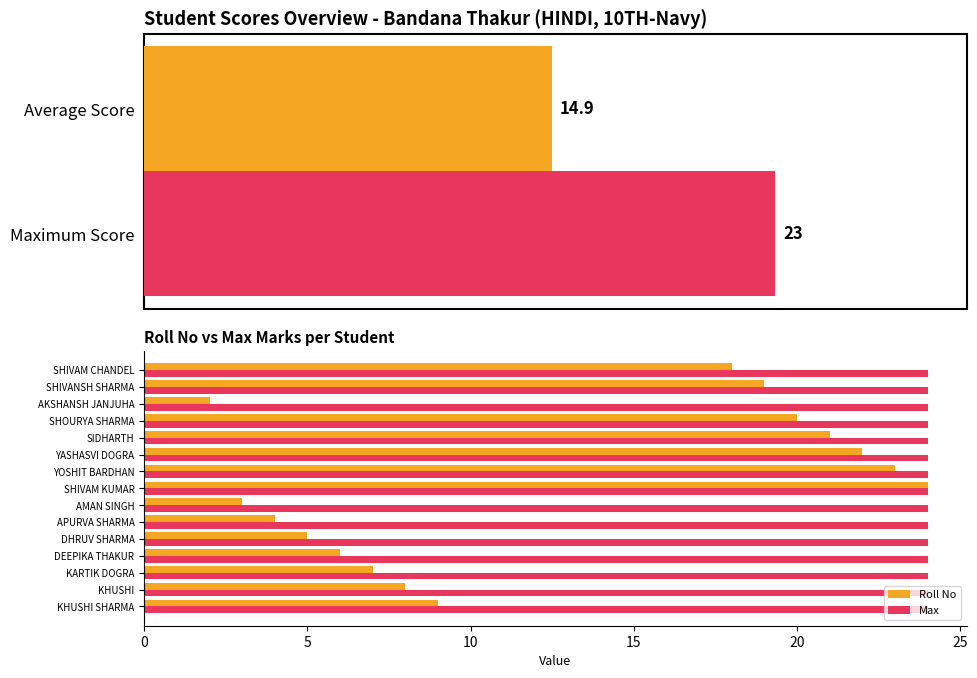

What is the sum of all Roll No values?

191